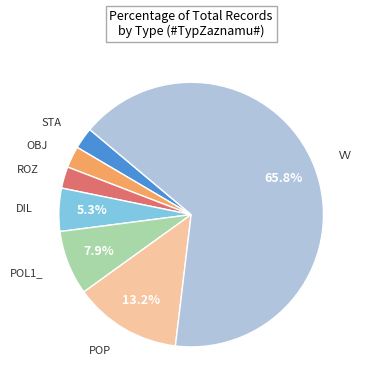

Is there any slice that represents more than half of the pie?

Yes